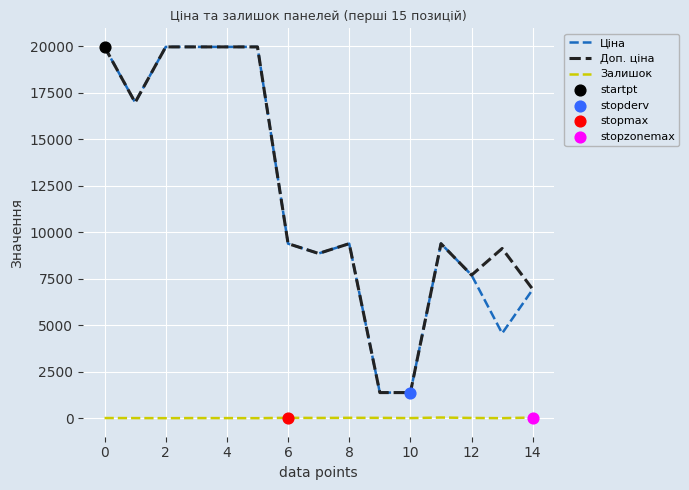

Which series has the largest total across all categories?

Доп. ціна